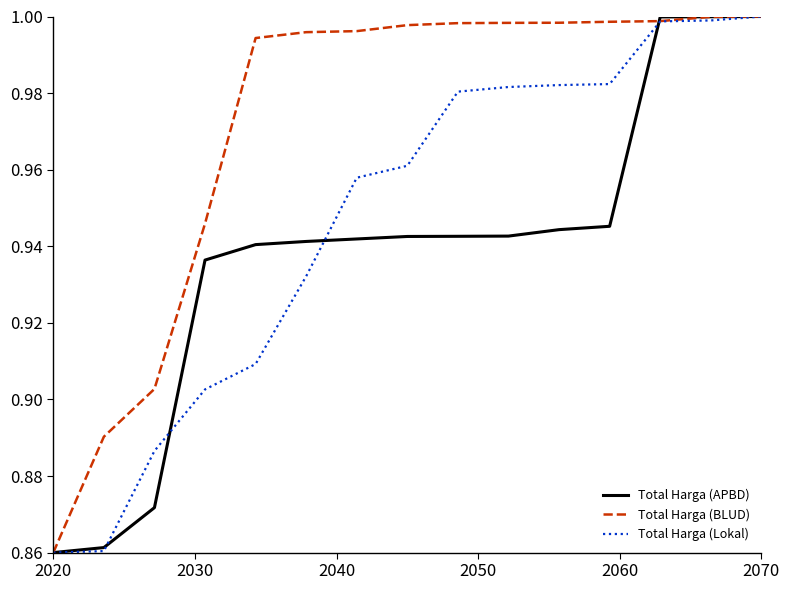

Which series has the largest total across all categories?

Total Harga (BLUD)